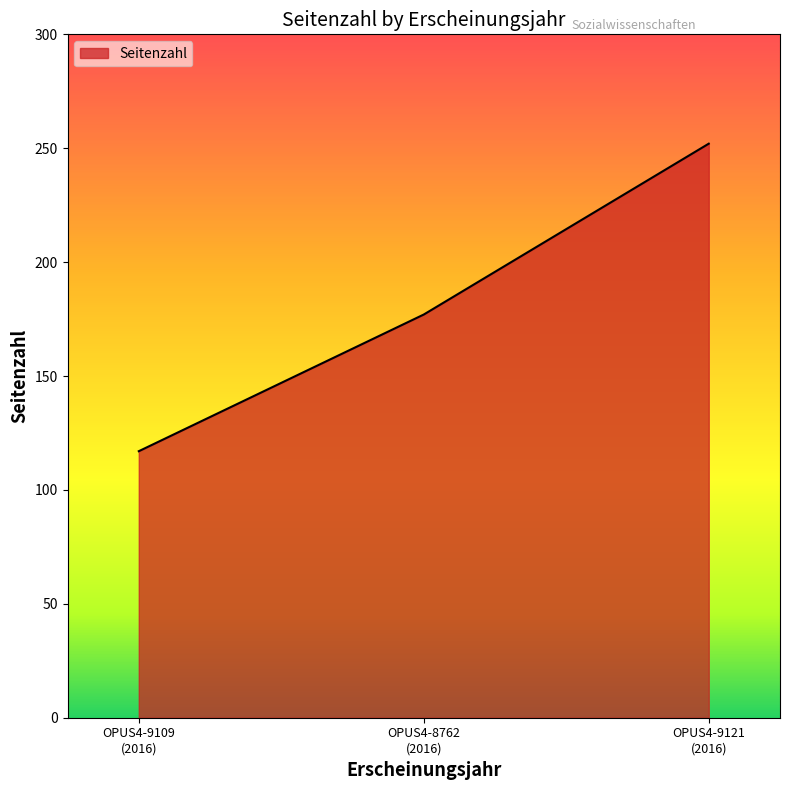

Does the chart display data point markers on the line(s)?

No